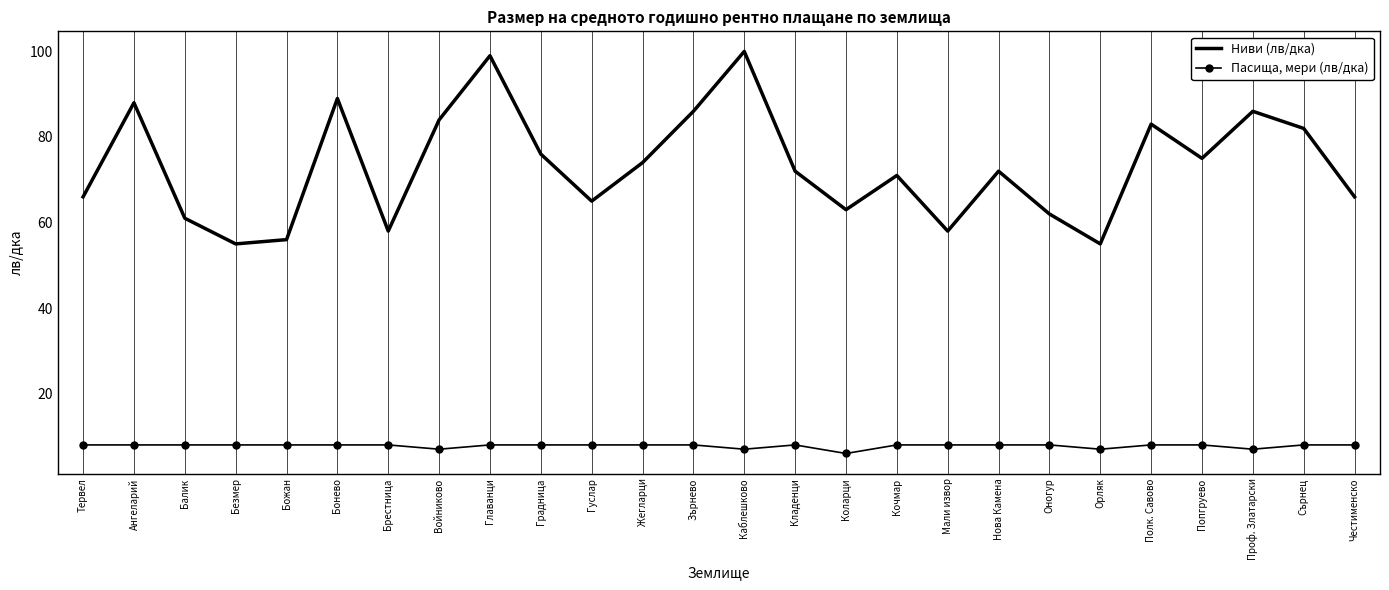

True or false: Пасища, мери (лв/дка) has a value of 8 at Бонево.

True